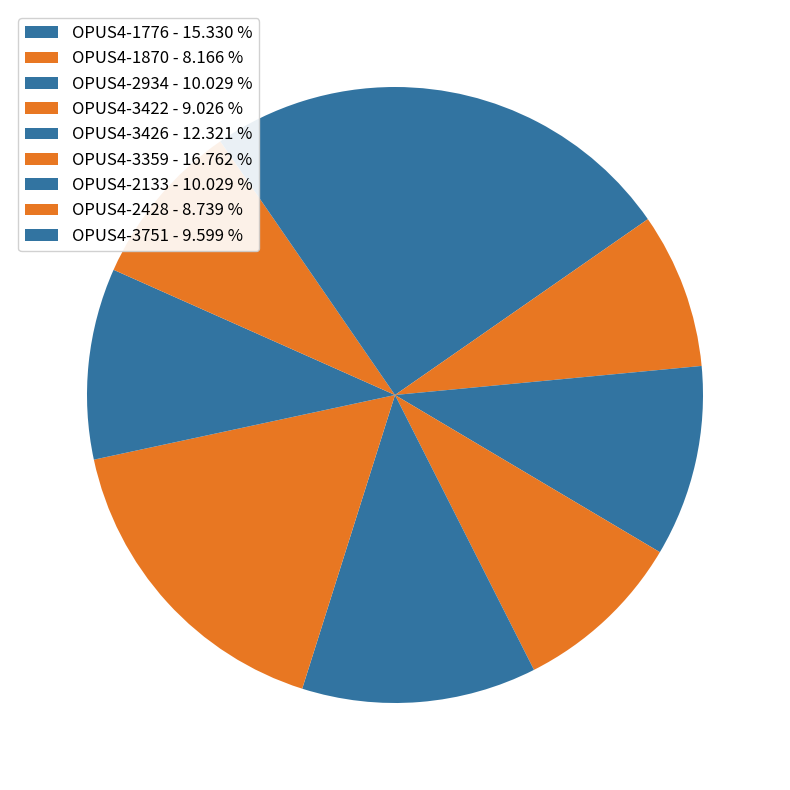

Is OPUS4-1870 the majority of the pie?

No